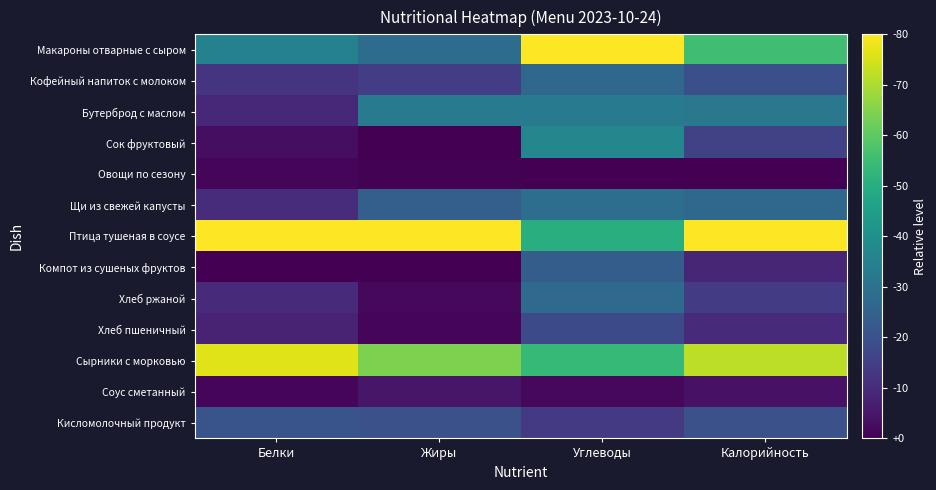

Reading left to right, what are all the values shown in this chart?

Макароны отварные с сыром: Белки=0.4	Жиры=0.4	Углеводы=1.0	Калорийность=0.7
Кофейный напиток с молоком: Белки=0.2	Жиры=0.2	Углеводы=0.3	Калорийность=0.2
Бутерброд с маслом: Белки=0.1	Жиры=0.4	Углеводы=0.4	Калорийность=0.4
Сок фруктовый: Белки=0.0	Жиры=0.0	Углеводы=0.5	Калорийность=0.2
Овощи по сезону: Белки=0.0	Жиры=0.0	Углеводы=0.0	Калорийность=0.0
Щи из свежей капусты: Белки=0.1	Жиры=0.3	Углеводы=0.4	Калорийность=0.3
Птица тушеная в соусе: Белки=1.0	Жиры=1.0	Углеводы=0.6	Калорийность=1.0
Компот из сушеных фруктов: Белки=0.0	Жиры=0.0	Углеводы=0.3	Калорийность=0.1
Хлеб ржаной: Белки=0.1	Жиры=0.0	Углеводы=0.3	Калорийность=0.2
Хлеб пшеничный: Белки=0.1	Жиры=0.0	Углеводы=0.2	Калорийность=0.1
Сырники с морковью: Белки=1.0	Жиры=0.8	Углеводы=0.7	Калорийность=0.9
Соус сметанный: Белки=0.0	Жиры=0.1	Углеводы=0.0	Калорийность=0.0
Кисломолочный продукт: Белки=0.3	Жиры=0.2	Углеводы=0.2	Калорийность=0.2